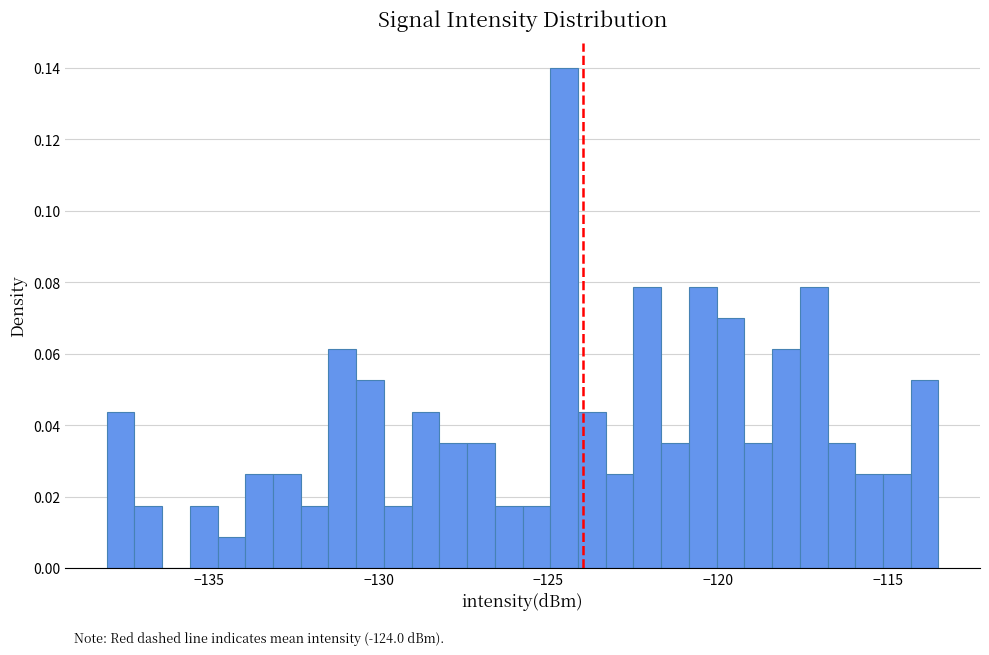

Around what value on the x-axis is the tallest bar? Give the approximate position of its centre, as read against the axis.

-124.5